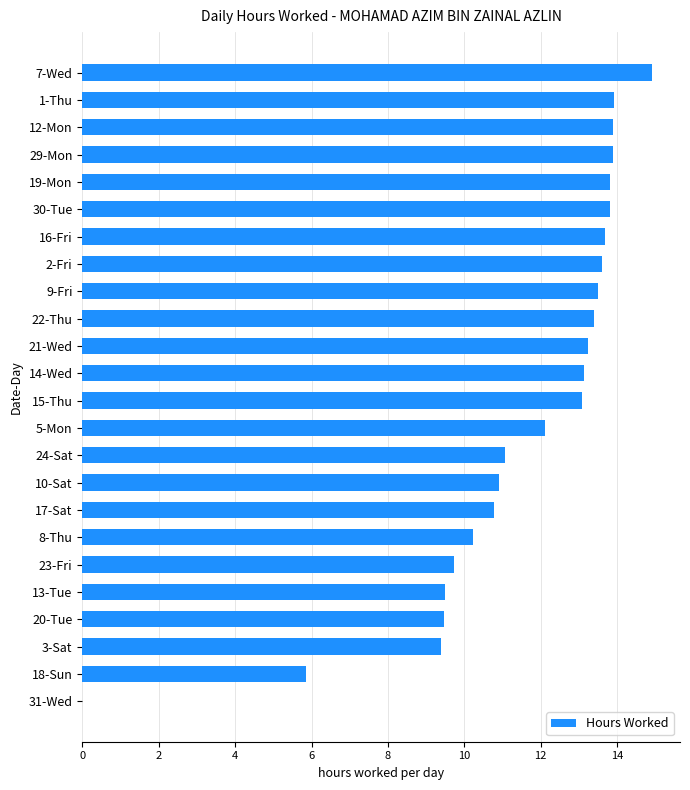

Reading bottom to top, transcribe all the data shown in this chart.

31-Wed=0.0	18-Sun=5.9	3-Sat=9.4	20-Tue=9.5	13-Tue=9.5	23-Fri=9.7	8-Thu=10.2	17-Sat=10.8	10-Sat=10.9	24-Sat=11.1	5-Mon=12.1	15-Thu=13.1	14-Wed=13.1	21-Wed=13.2	22-Thu=13.4	9-Fri=13.5	2-Fri=13.6	16-Fri=13.7	30-Tue=13.8	19-Mon=13.8	29-Mon=13.9	12-Mon=13.9	1-Thu=13.9	7-Wed=14.9